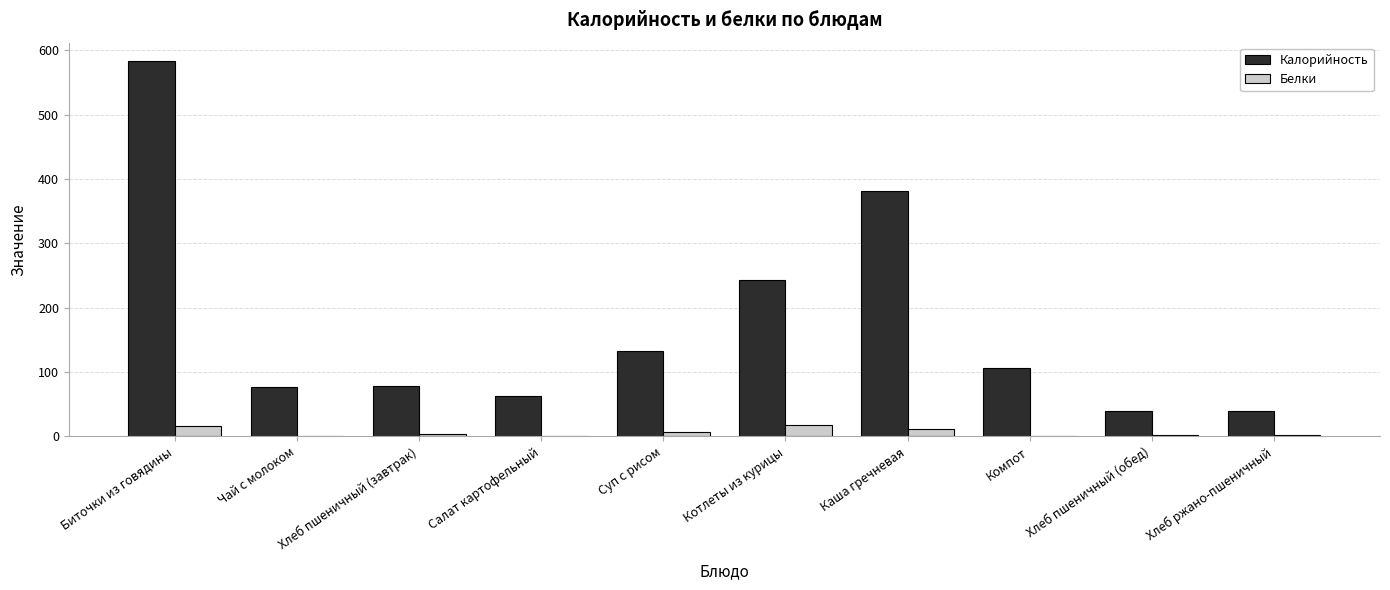

What is the maximum value shown in the chart?

583.0